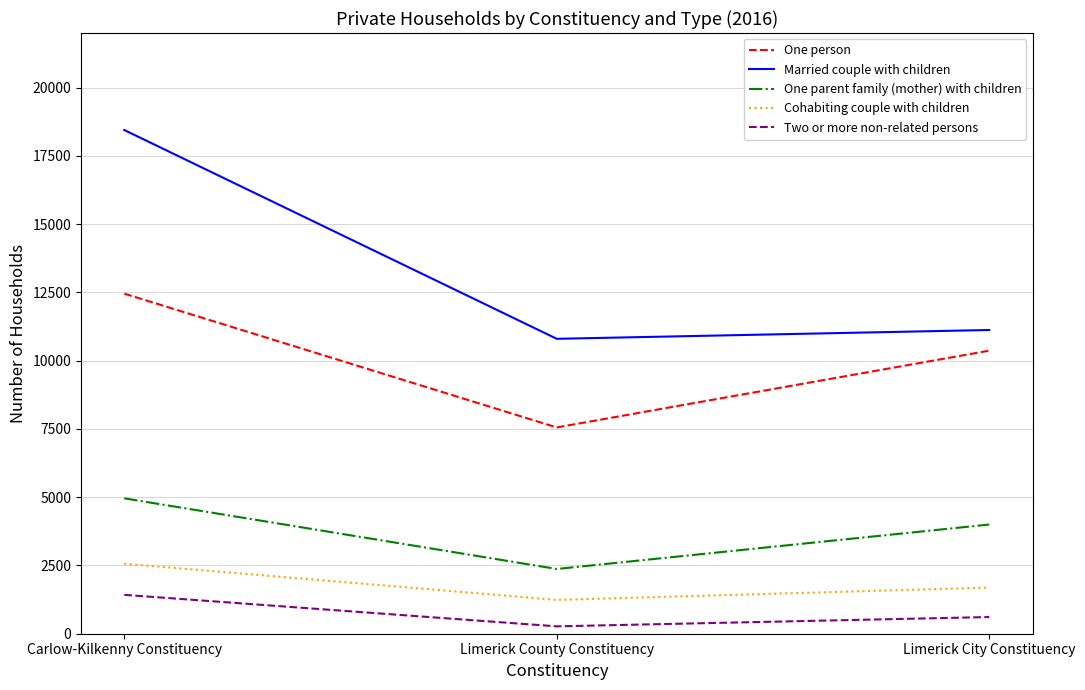

Is this an area chart (filled region under the line)?

No